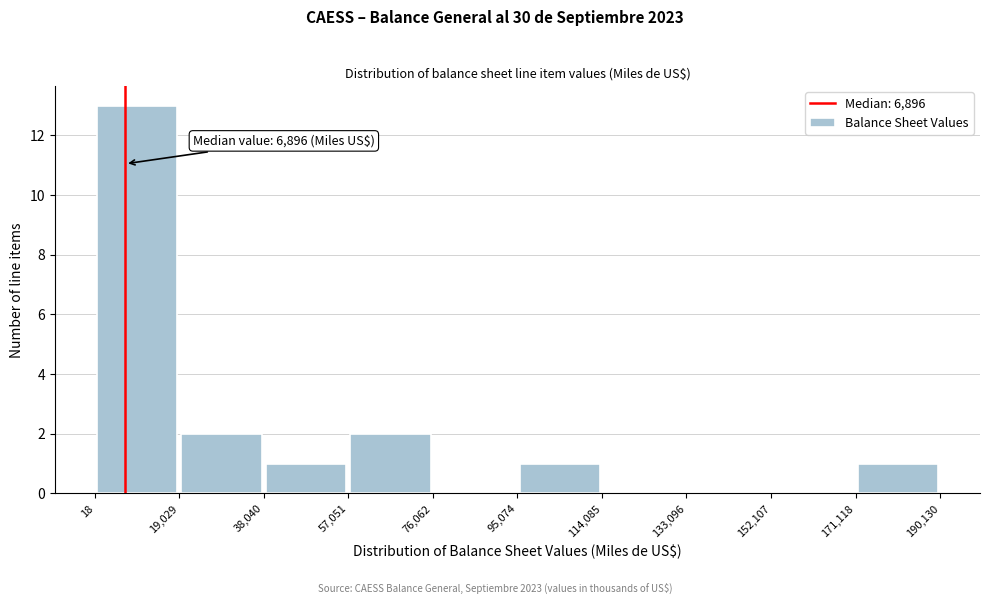

Which range on the x-axis has the tallest bar?

18 to 19,029